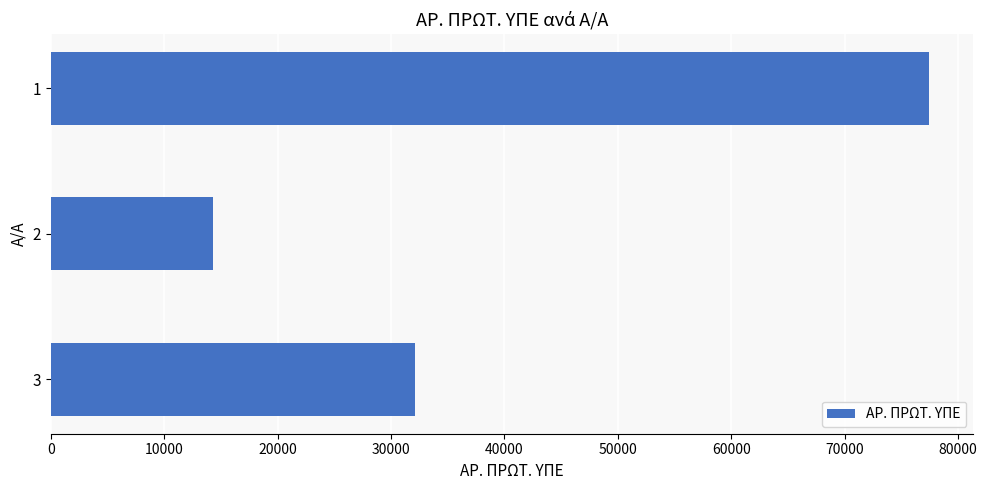

List the labels in order of value, largest first.

1, 3, 2